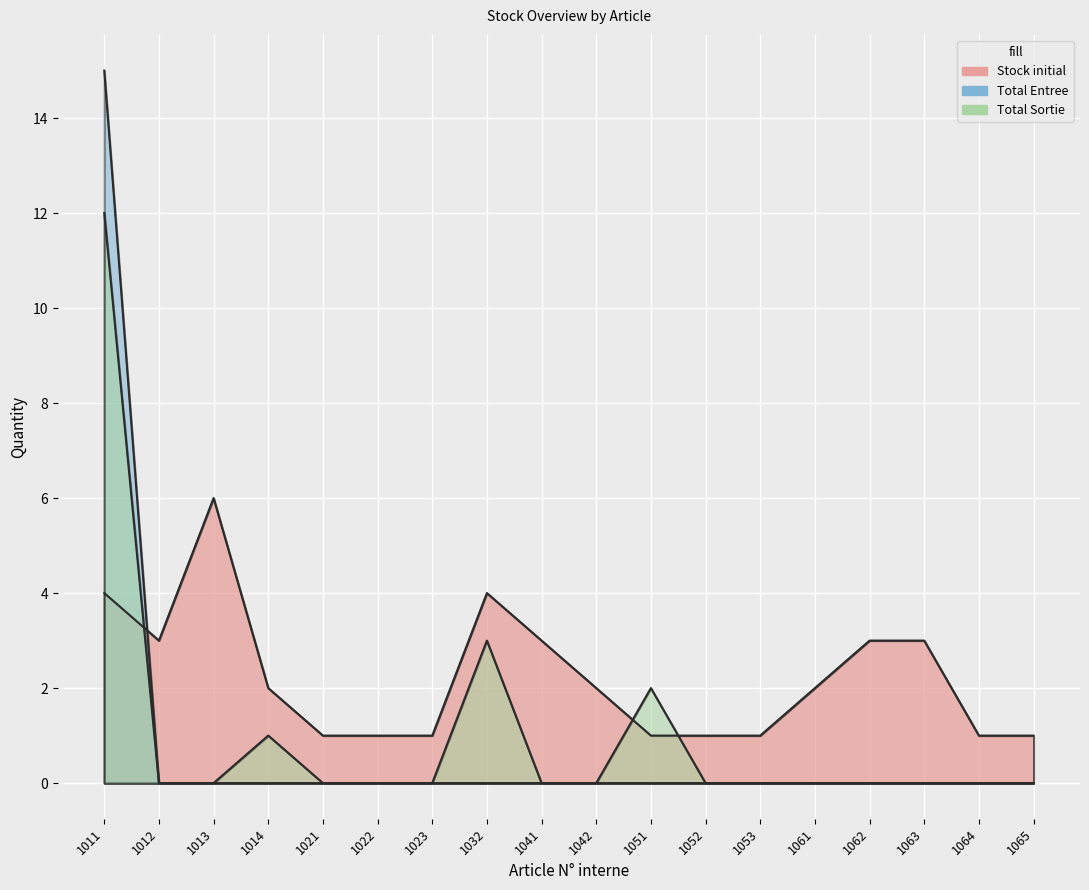

What is the spread (max minus min) of values at 1062?

3